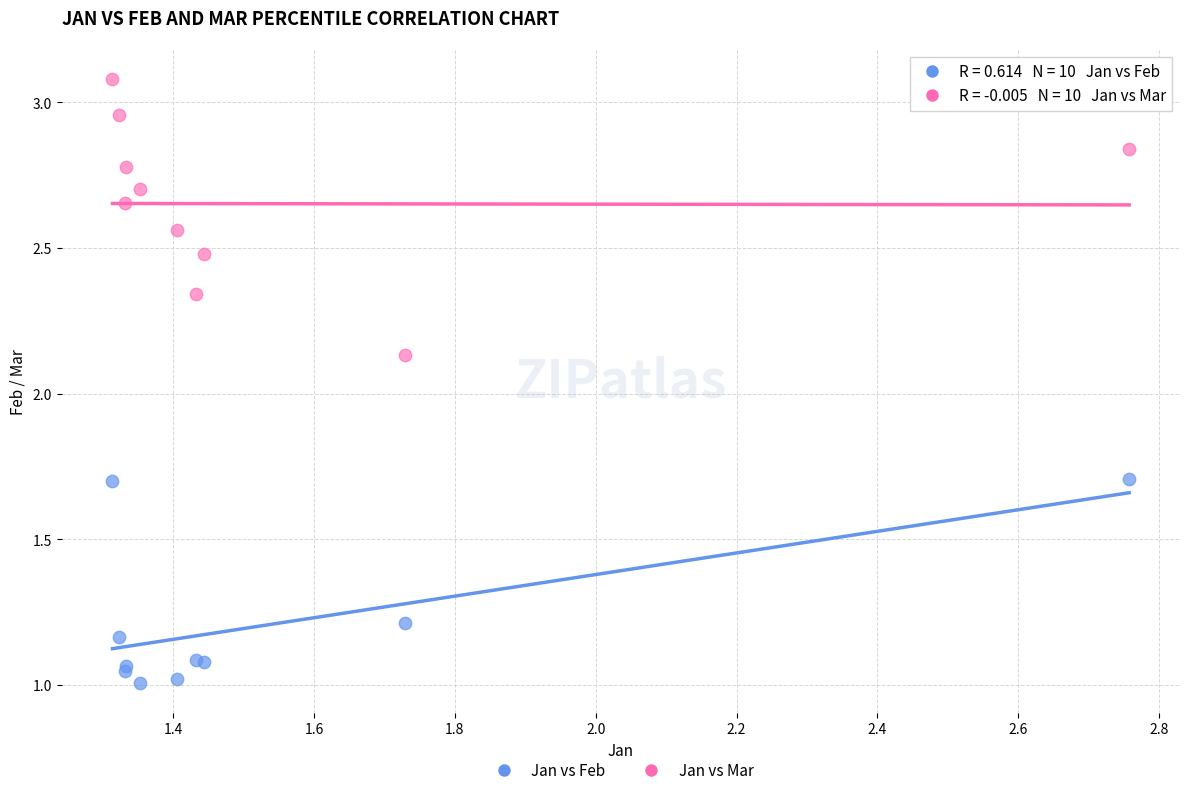

What are all the series names shown in the legend?

Jan vs Feb, Jan vs Mar